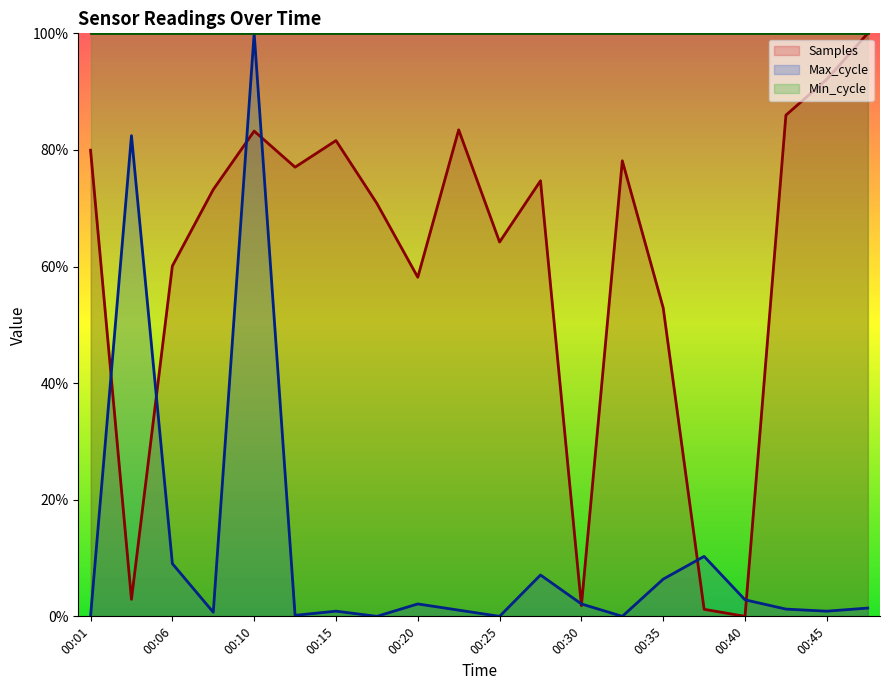

Rank the series by their average value, from highest to lowest.

Min_cycle, Samples, Max_cycle